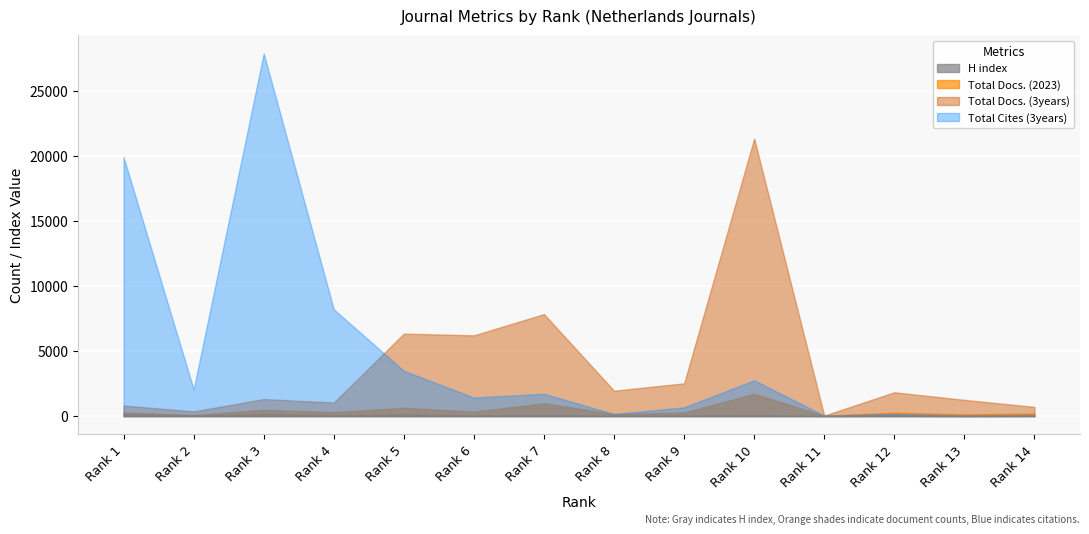

The H index series shows 14 at Rank 12. True or false?

False